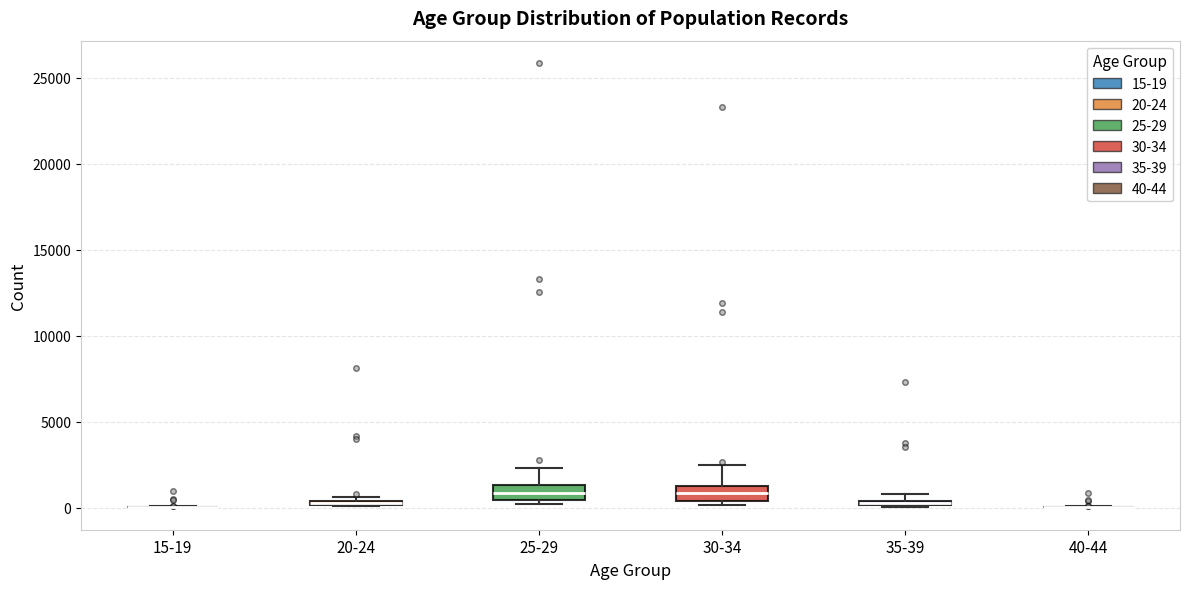

Where does the median line of the box for 25-29 sit on the y-axis? The values are not printed on the chart, so give them approximately, as read against the axis.

1000